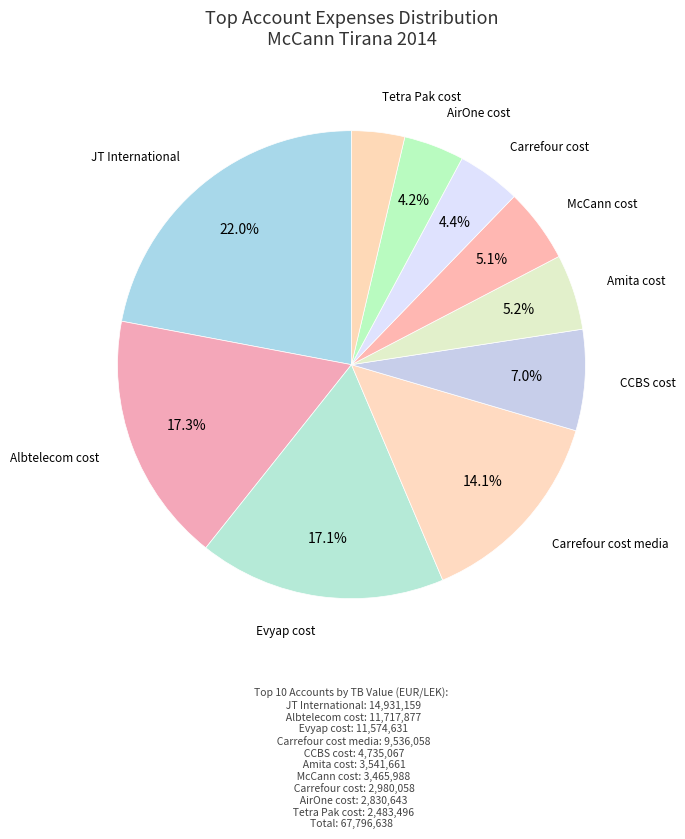

Which category has the biggest portion of the pie?

JT International